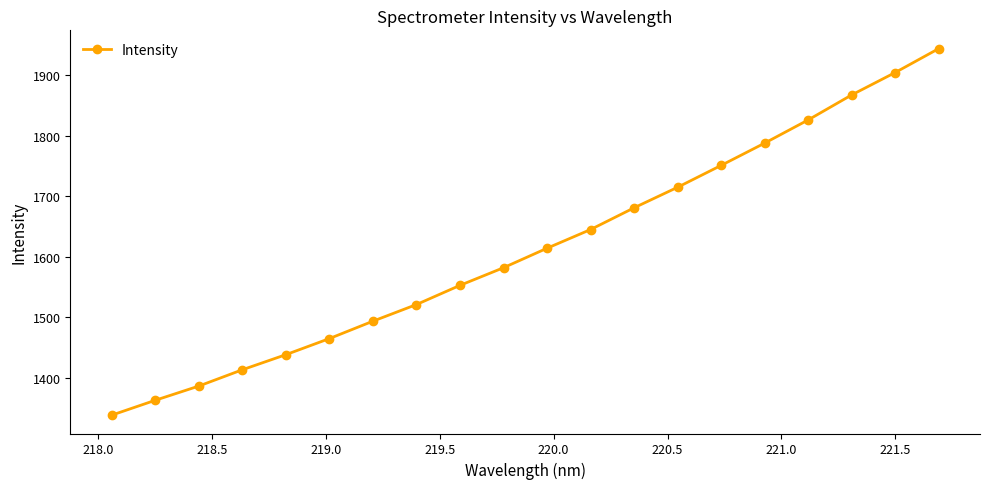

Reading right to left, transcribe all the data shown in this chart.

1943.4	1904.0	1867.0	1825.7	1787.4	1750.6	1714.5	1680.6	1644.7	1613.8	1581.6	1552.5	1520.8	1493.3	1464.6	1438.0	1413.1	1386.1	1362.6	1338.1